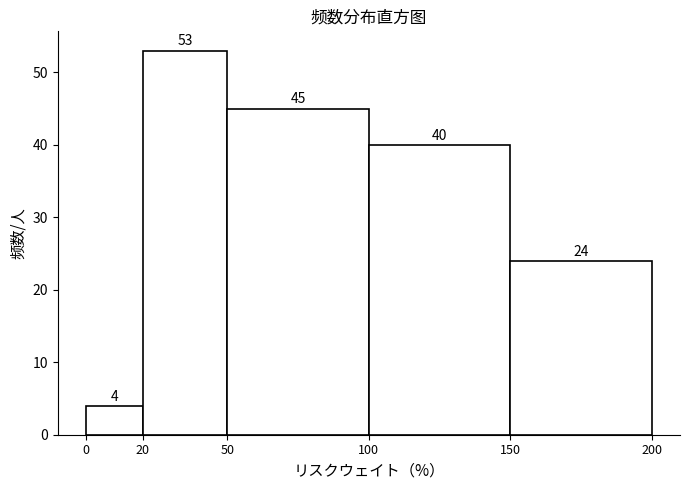

Reading left to right, list every bar in this chart as the range it spans on the x-axis followed by its height.

0 to 20: 4
20 to 50: 53
50 to 100: 45
100 to 150: 40
150 to 200: 24